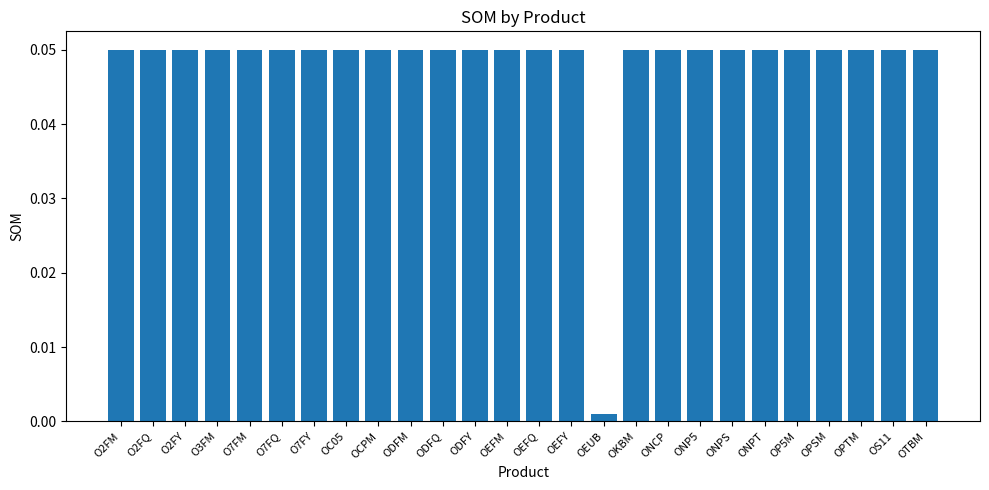

Are the bars grouped side by side (vs. stacked)?

No